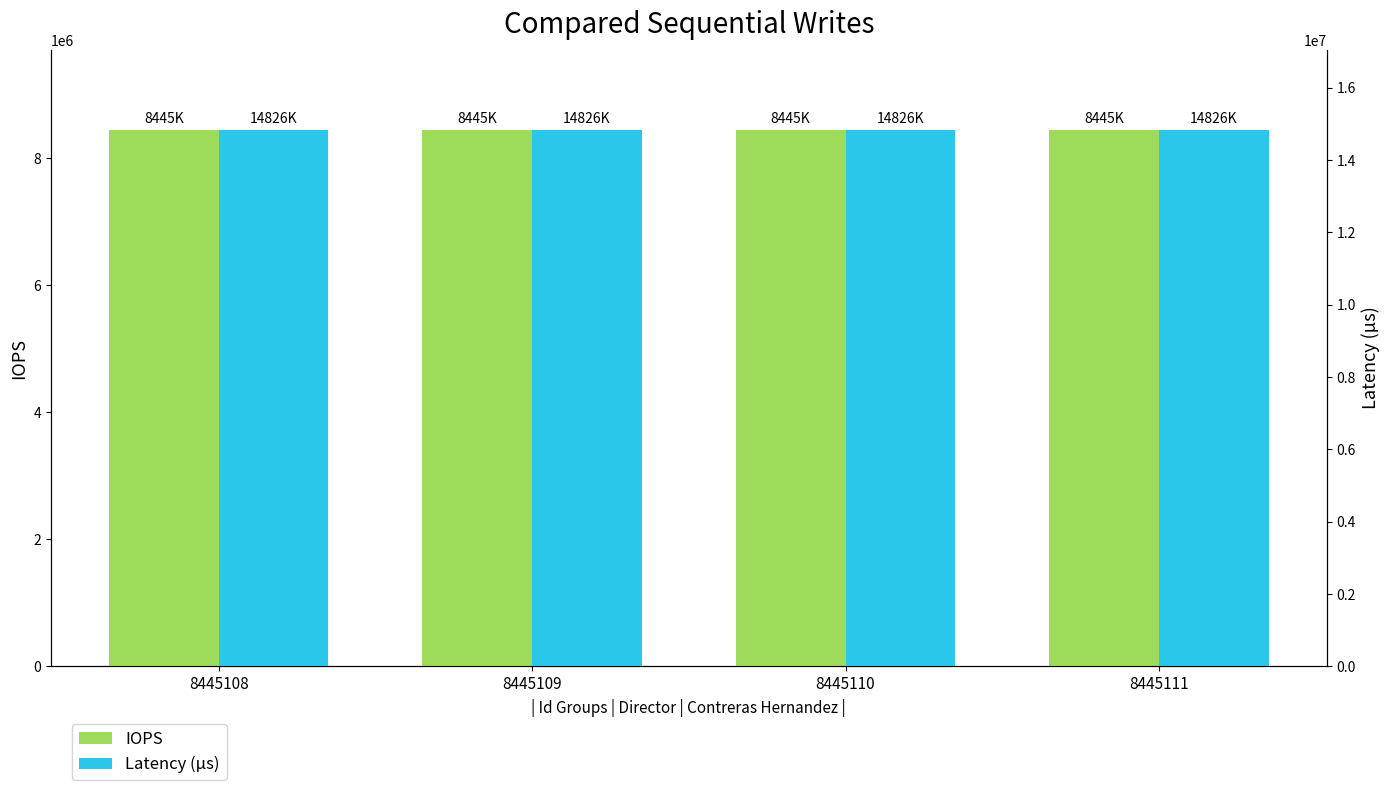

Between 8445109 and 8445111, which series saw the biggest shift?

IOPS